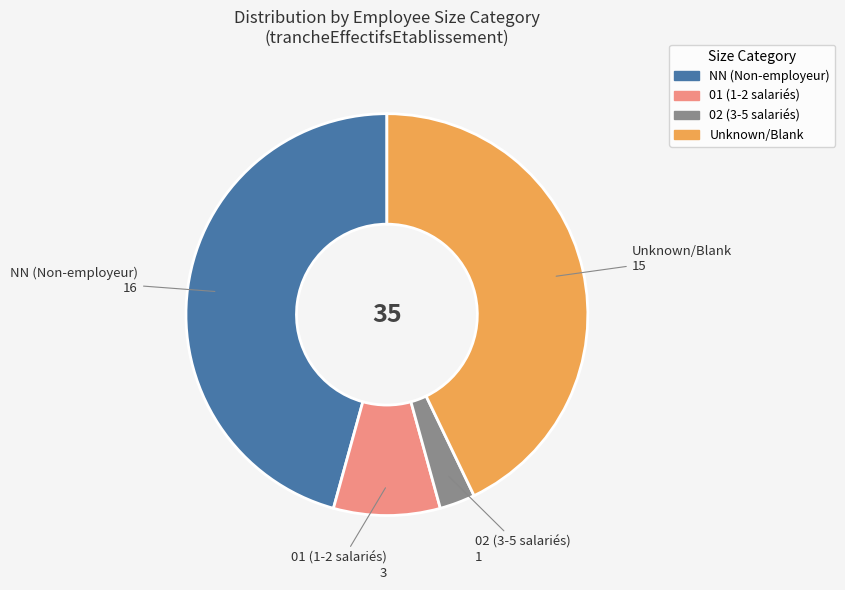

Is there a majority slice in this chart?

No